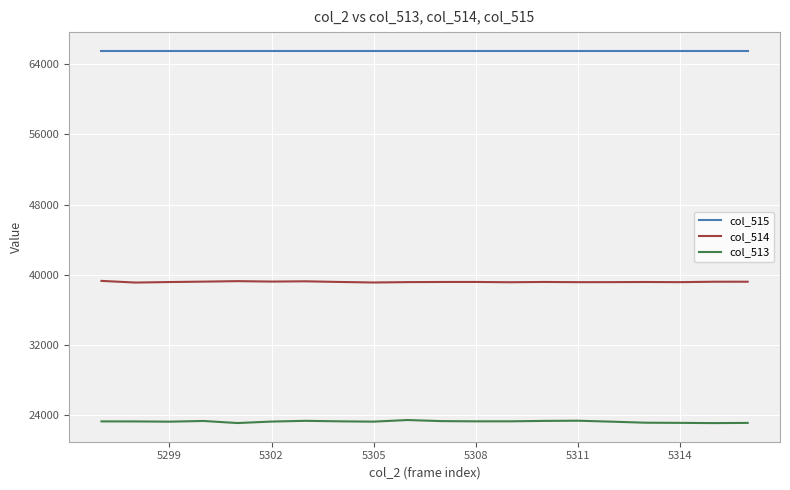

What is the difference between the maximum and minimum values in the col_514 series?

189